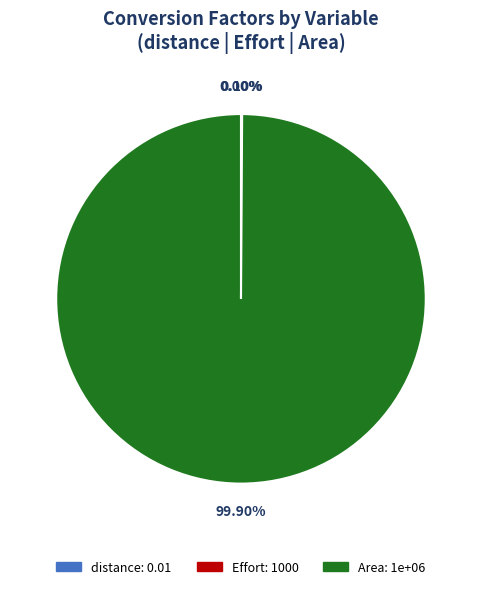

Count the number of slices in the pie.

3